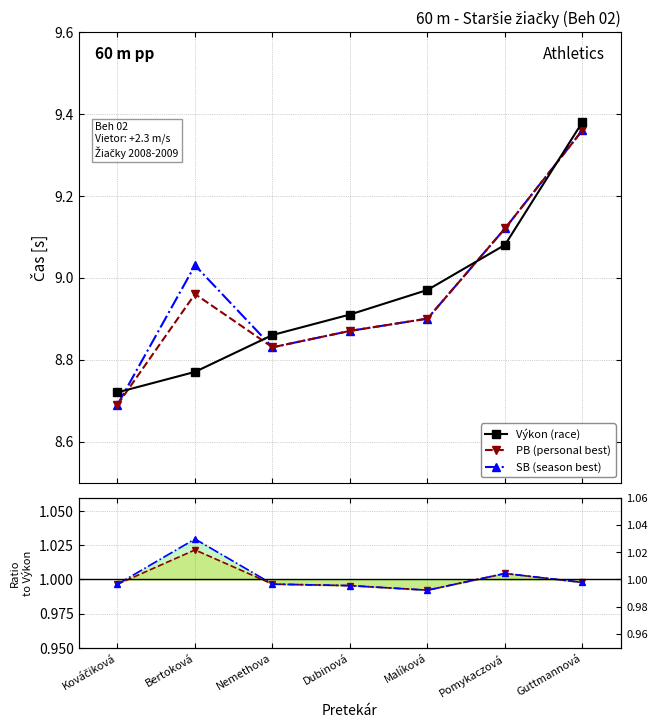

True or false: PB (personal best) and SB (season best) cross at least once.

False